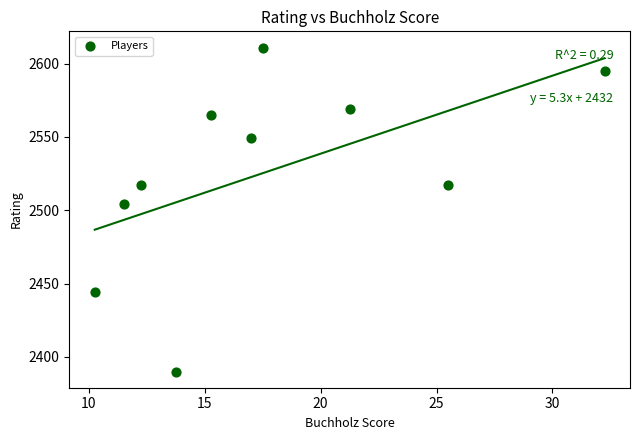

What Y value in the scatter plot is closest to 2500?

2504